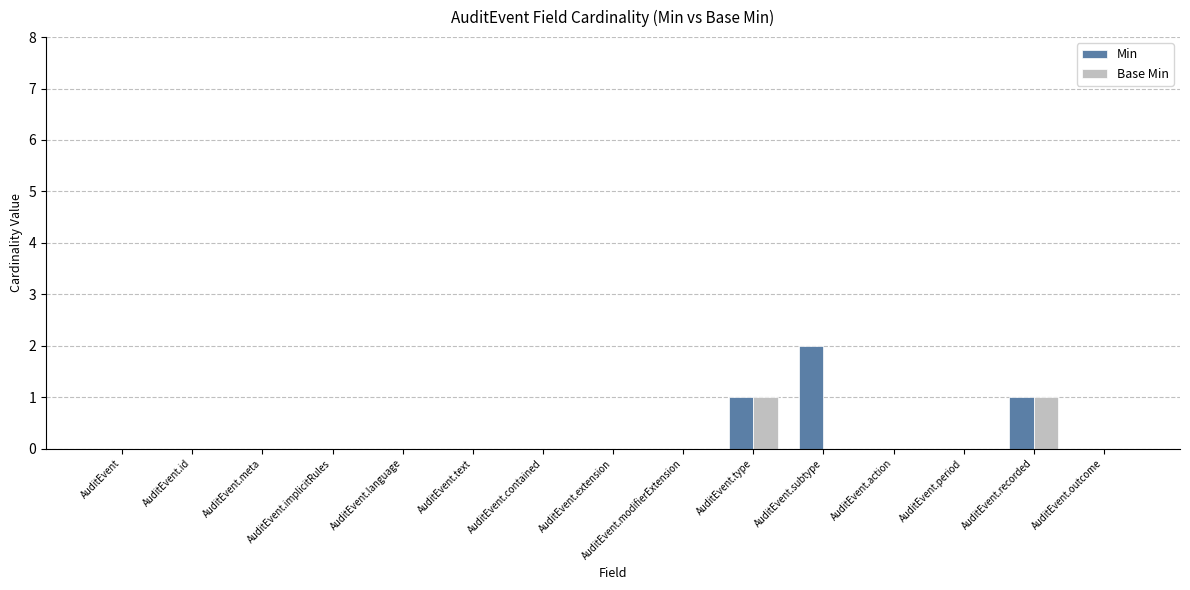

True or false: Min has a value of 0 at AuditEvent.outcome.

True